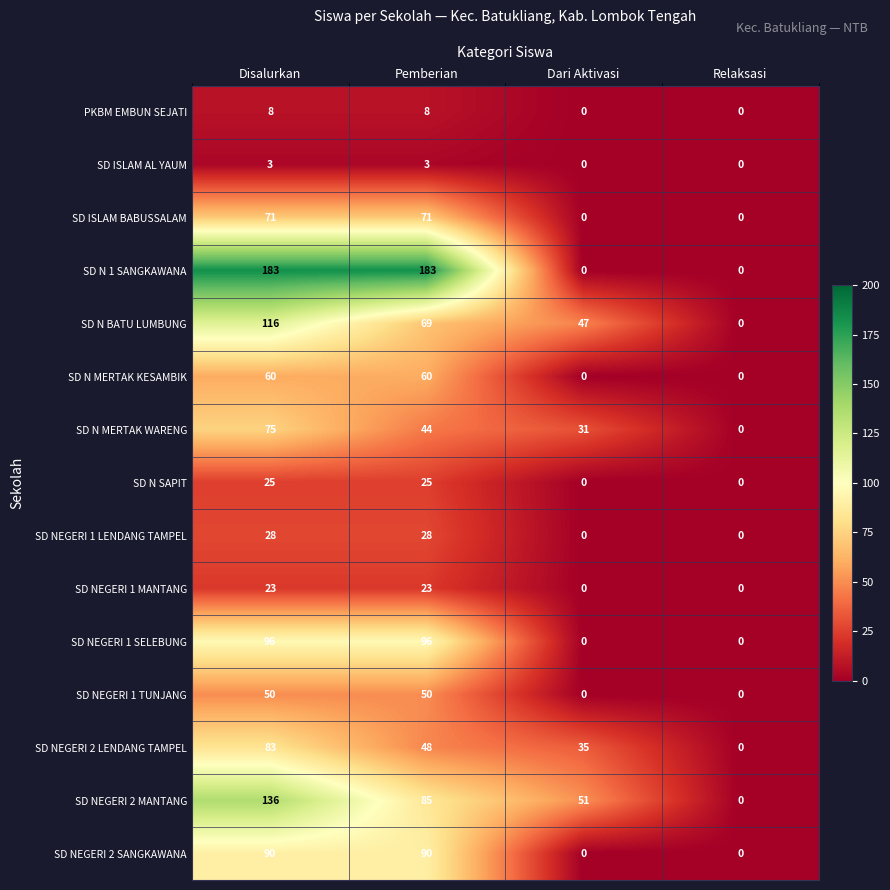

What is the difference between the SD N MERTAK KESAMBIK values at Relaksasi and Disalurkan?

60